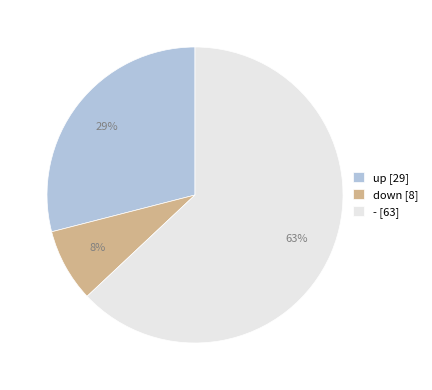

To the nearest percent, what is the difference between the largest and smallest slice percentages?

55%